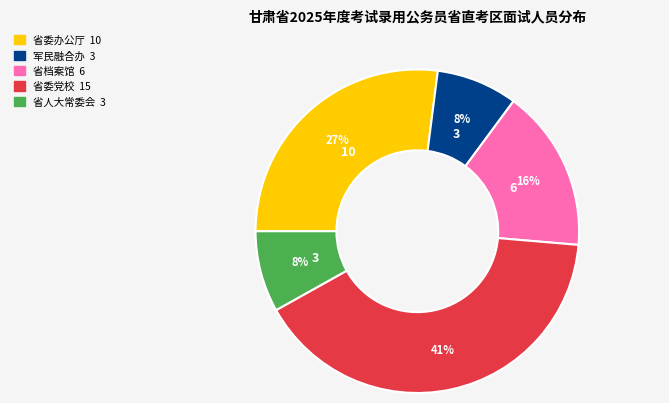

Does any single category account for the majority?

No